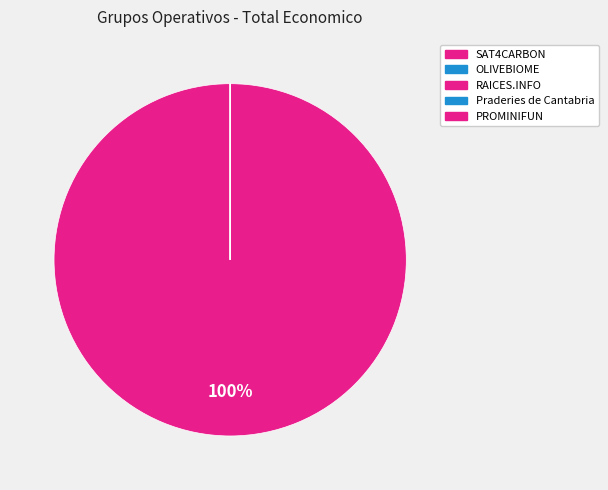

To the nearest percent, what percentage of the pie is SAT4CARBON?

100%